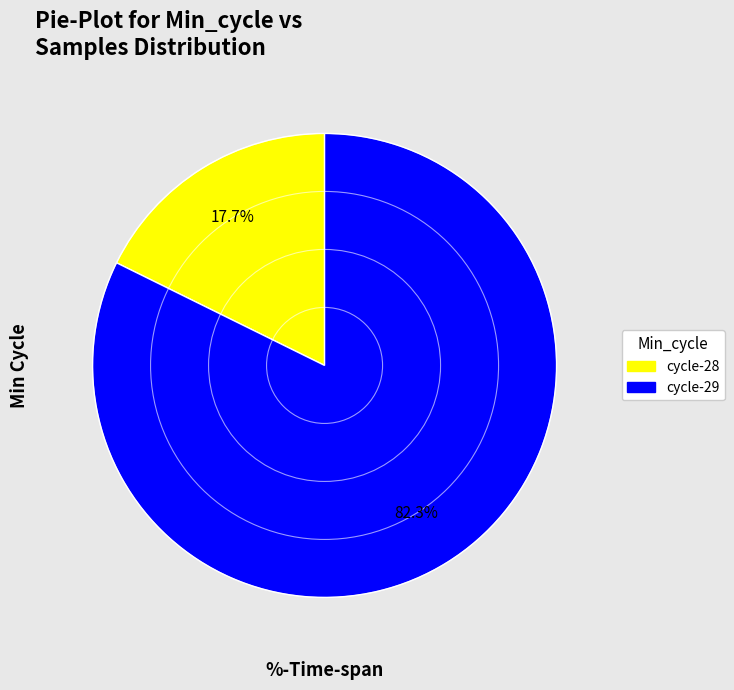

Is there a majority slice in this chart?

Yes